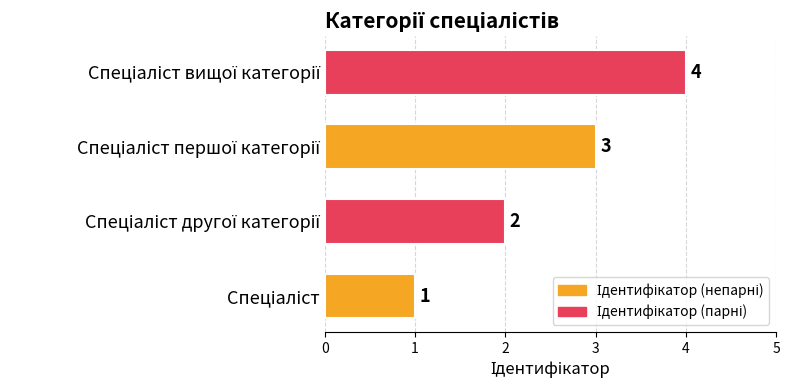

How many values are between 2 and 4?

3